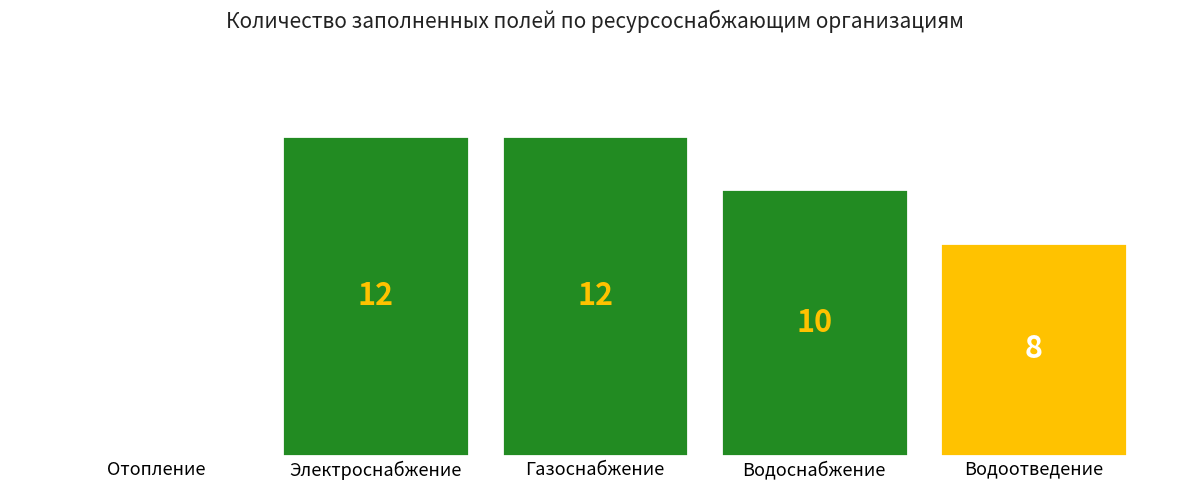

Where does the data first go above 10?

Электроснабжение